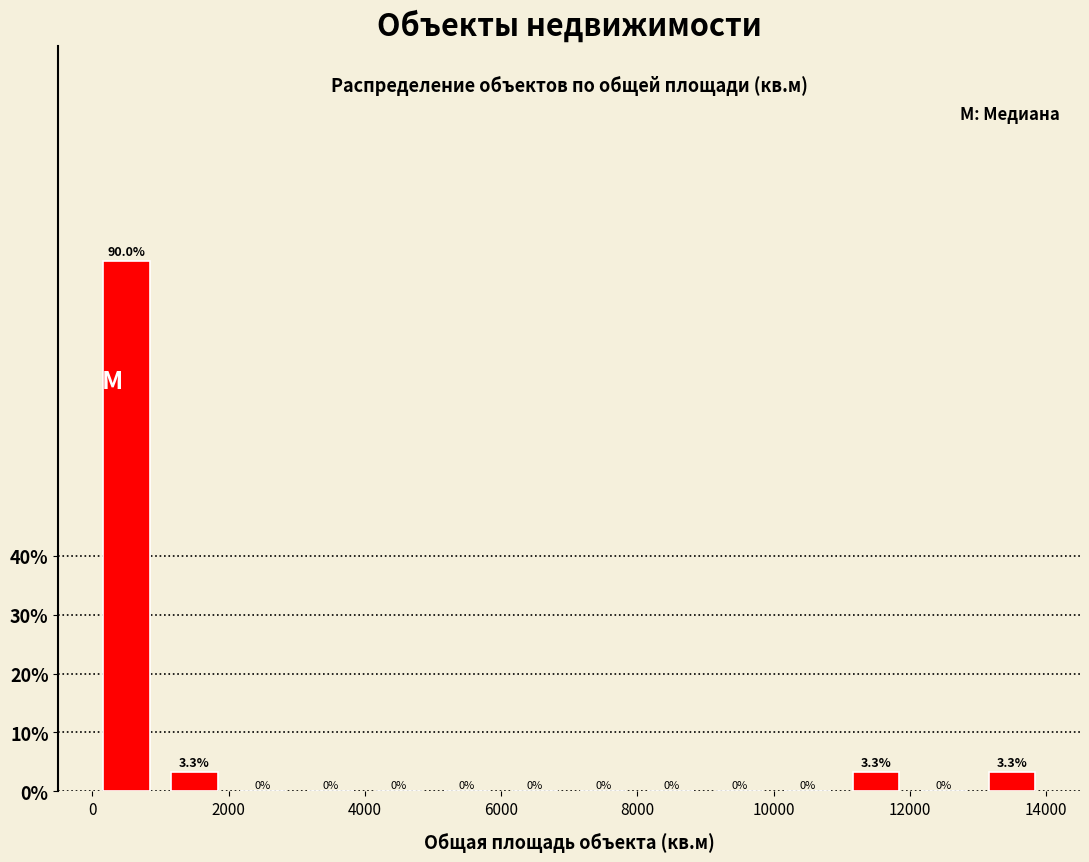

Over which range of the x-axis is the bar tallest?

0 to 1000